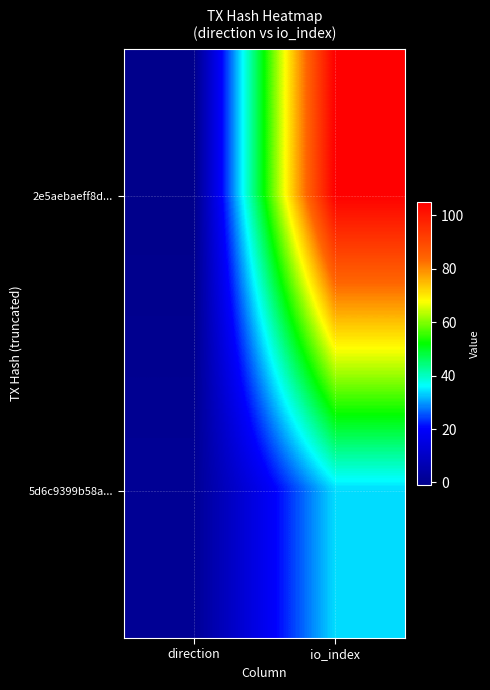

What is the difference between the highest and lowest values at io_index?

71